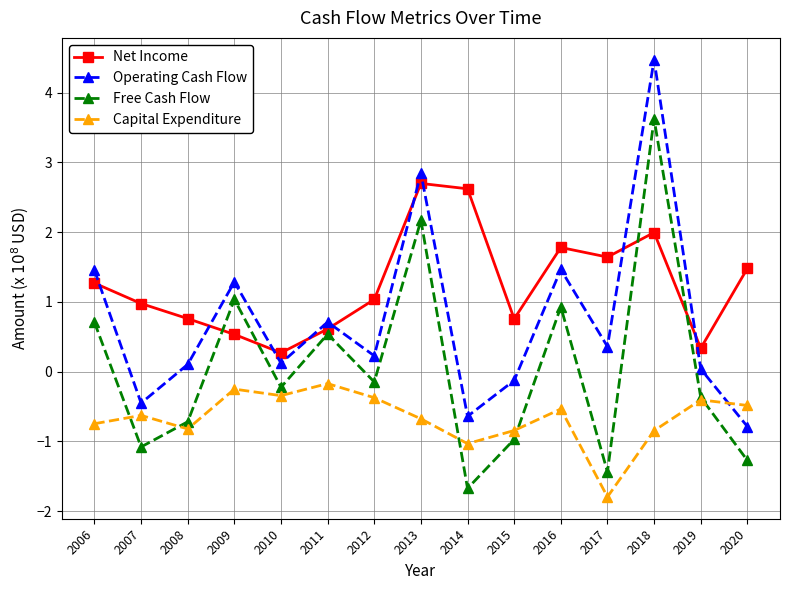

In Operating Cash Flow, how many points are lower than both neighbors (excluding endpoints)?

5